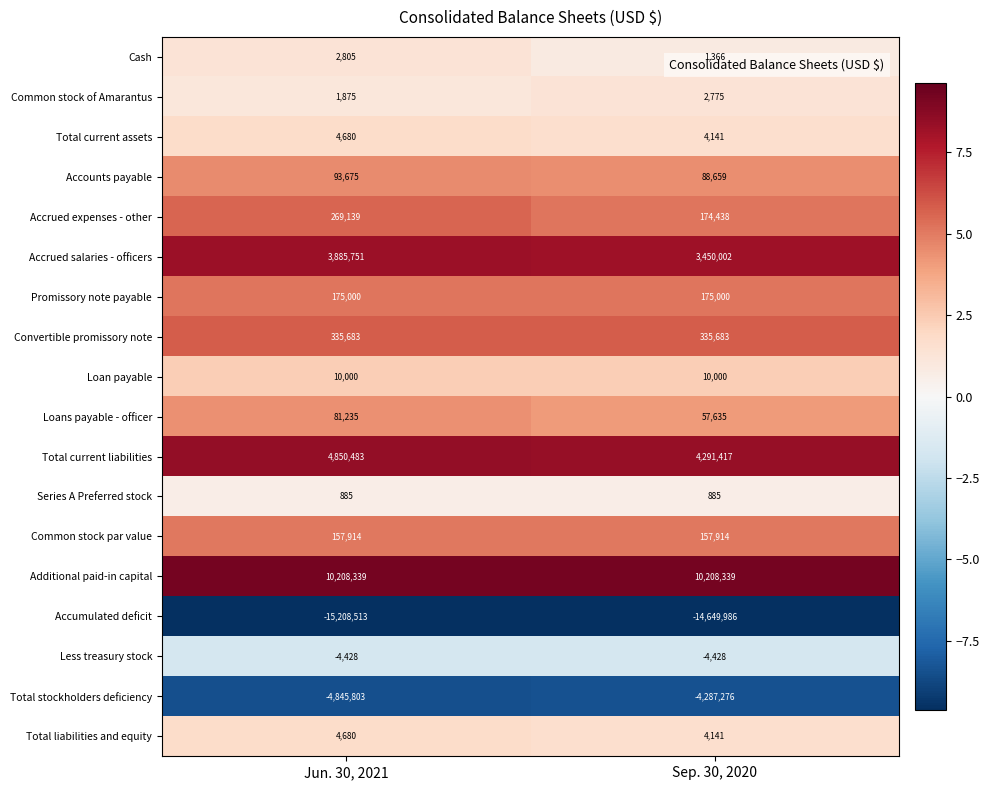

What is the total value across all series at Sep. 30, 2020?

20705